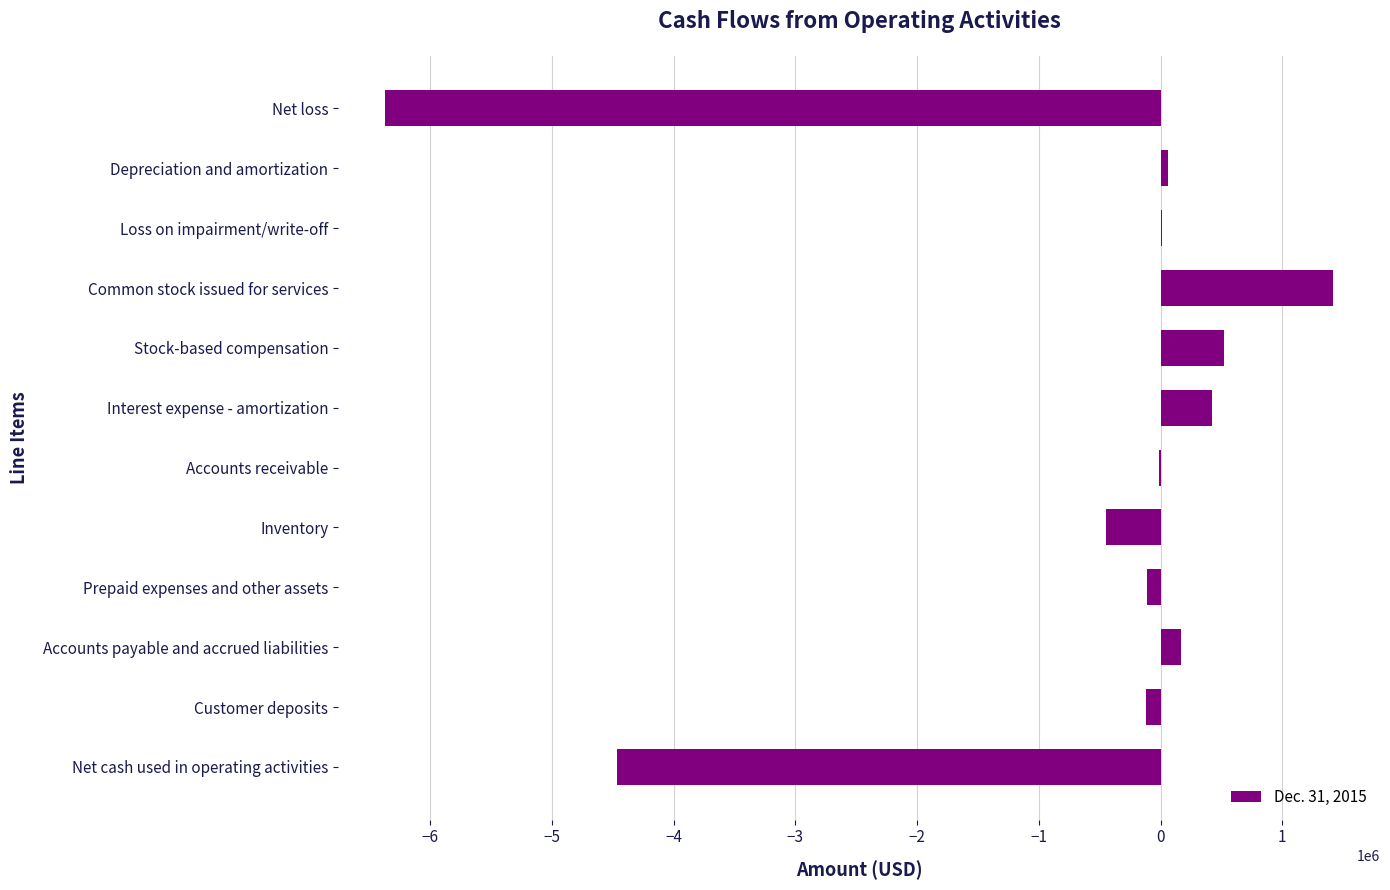

The value at Net cash used in operating activities is -7585381. True or false?

False